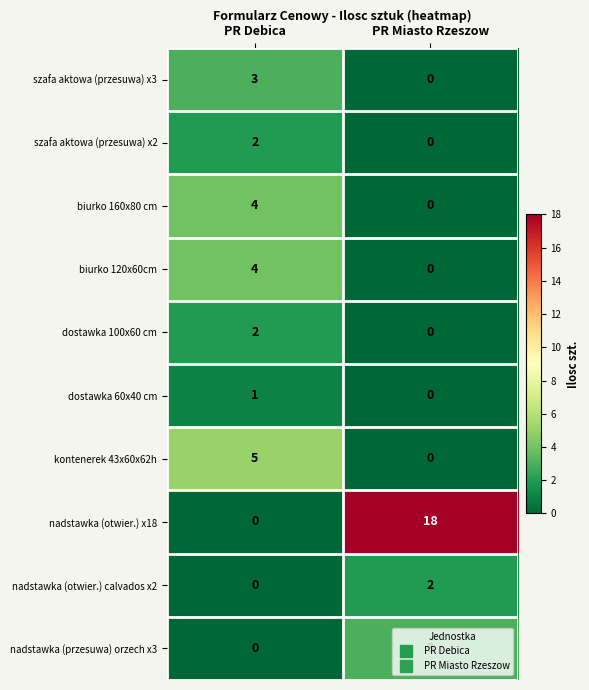

How many data points does each series have?

2